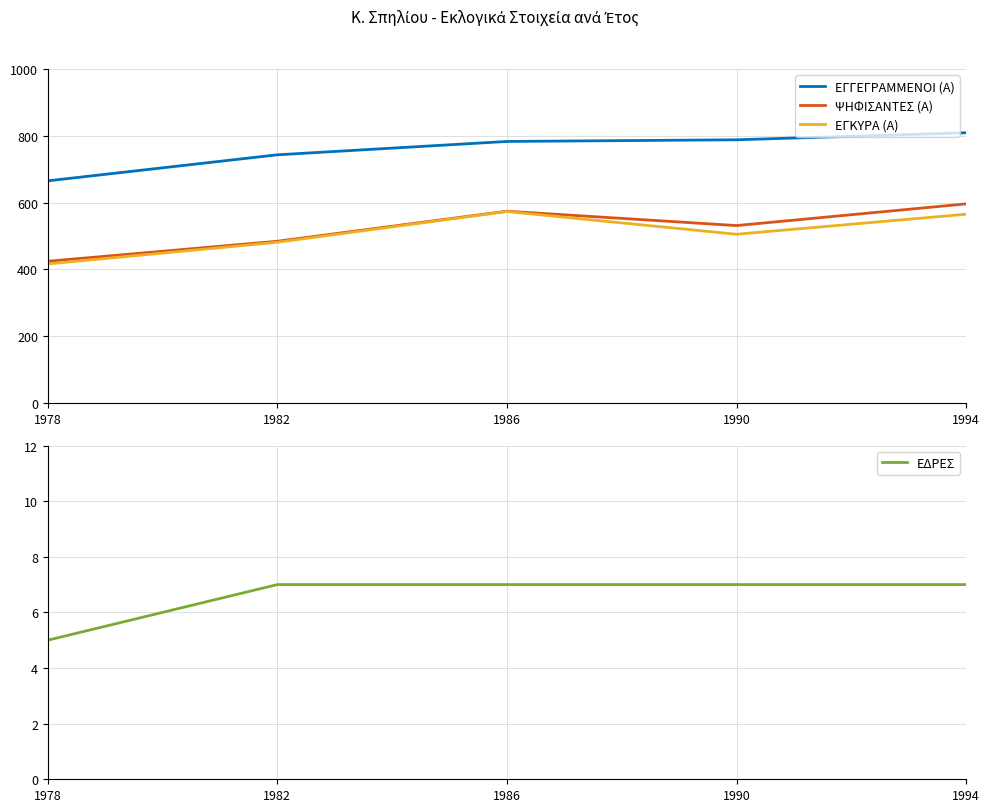

Is the value of ΕΔΡΕΣ at 1982 greater than the value of ΕΓΚΥΡΑ (Α) at 1994?

No